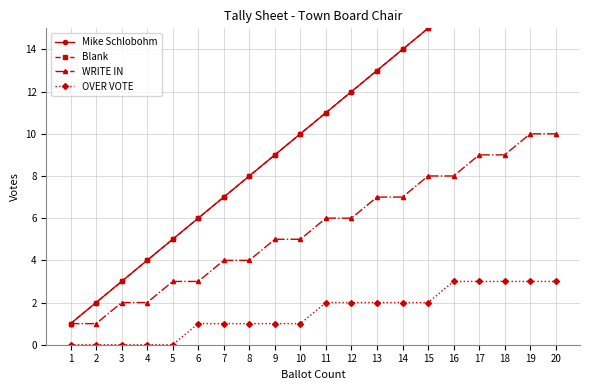

Which series has the largest total across all categories?

Mike Schlobohm